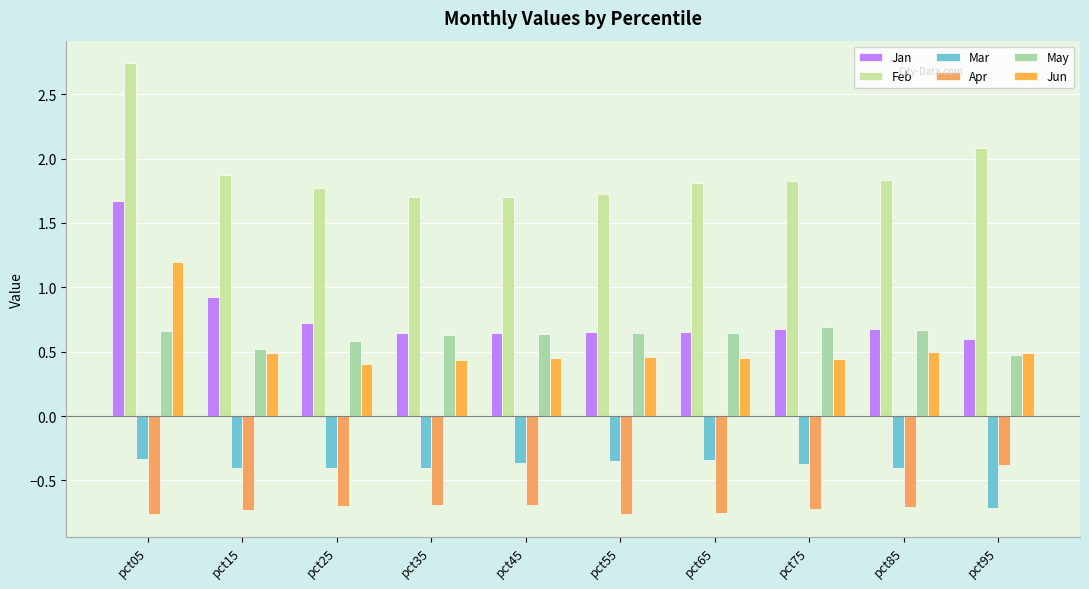

What is the greatest value displayed?

2.7